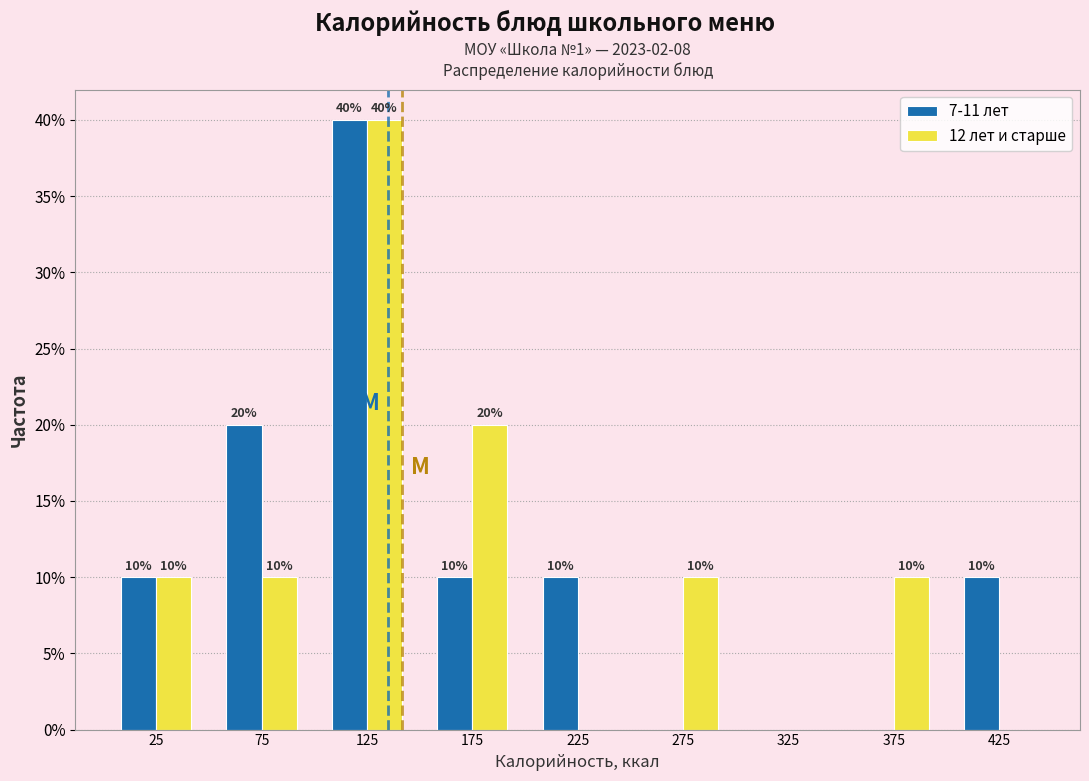

In the 12 лет и старше series, which range on the x-axis has the tallest bar?

100 to 150